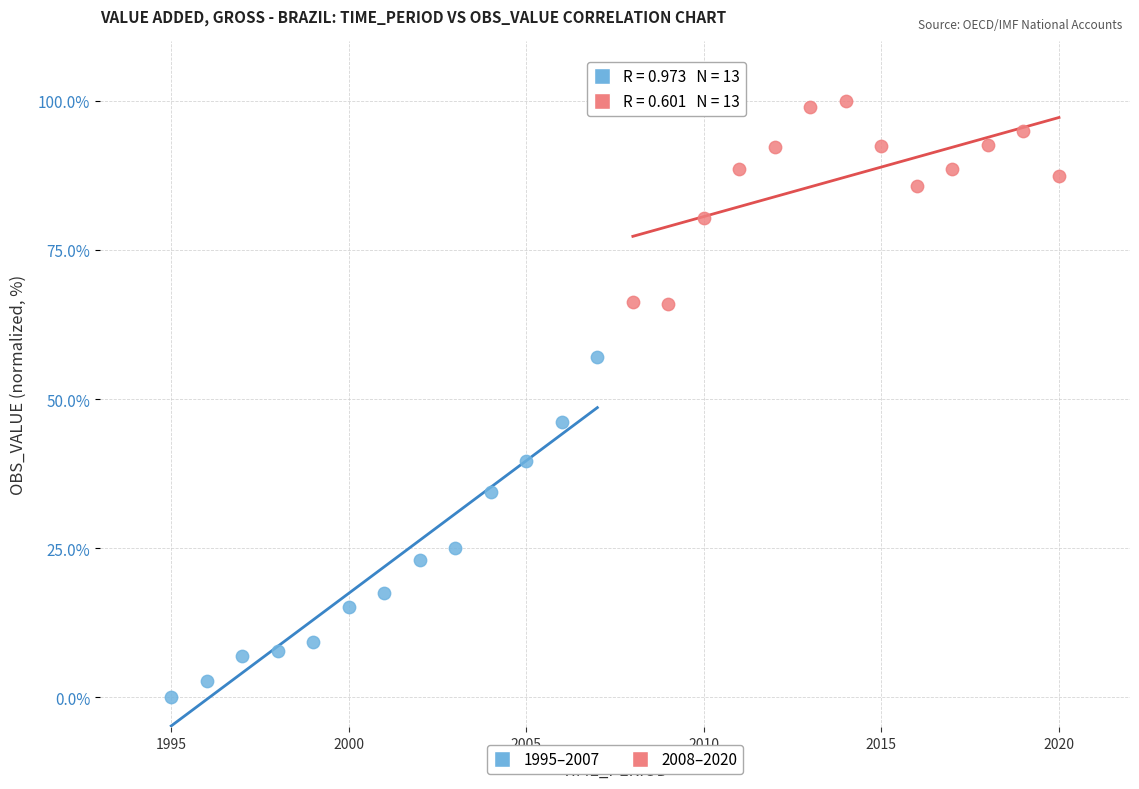

Which series contains the highest Y value?

2008–2020